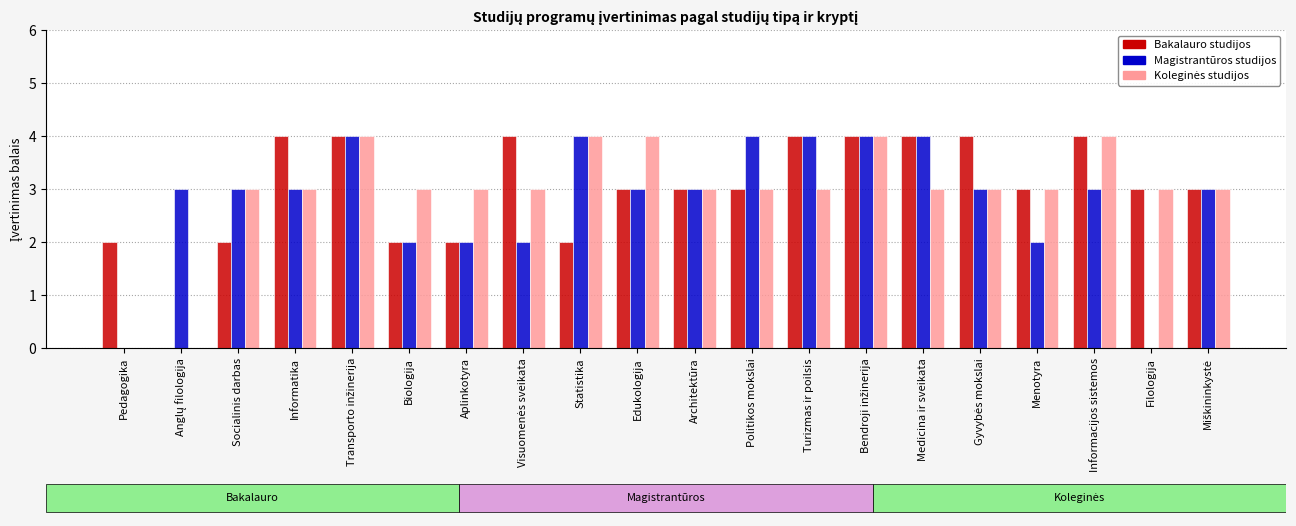

What is the highest value of the Bakalauro studijos series?

4